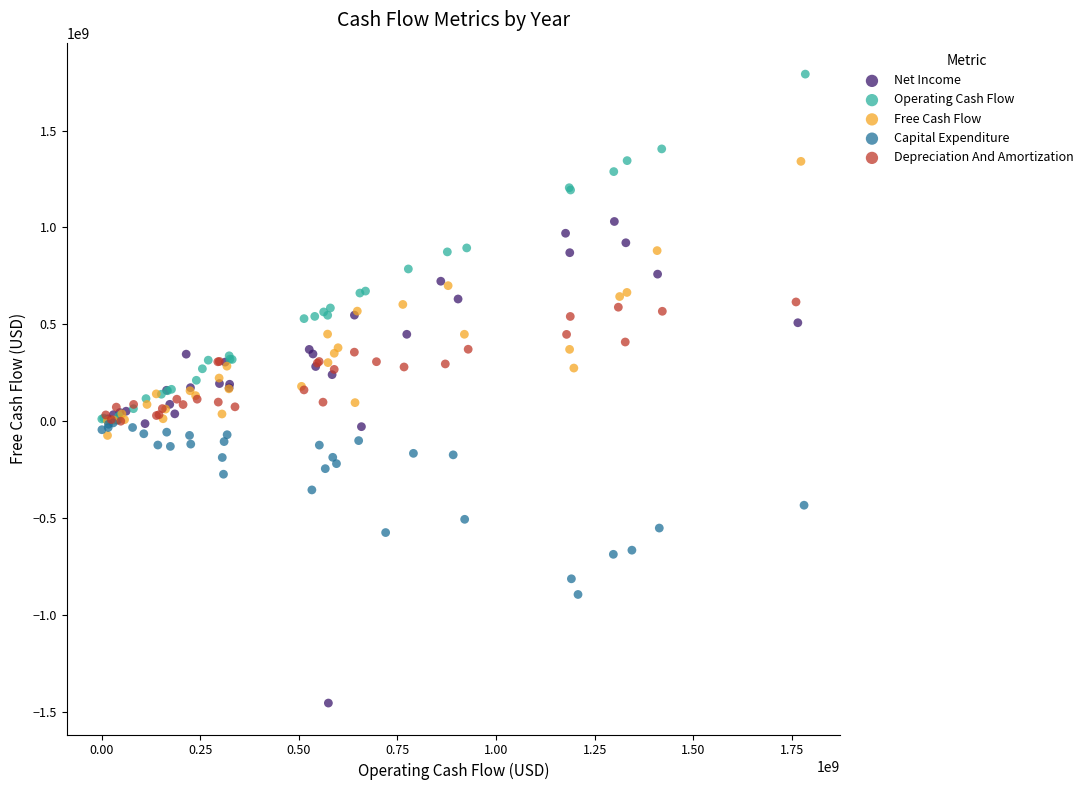

Which series has the largest Y range (max minus min)?

Net Income